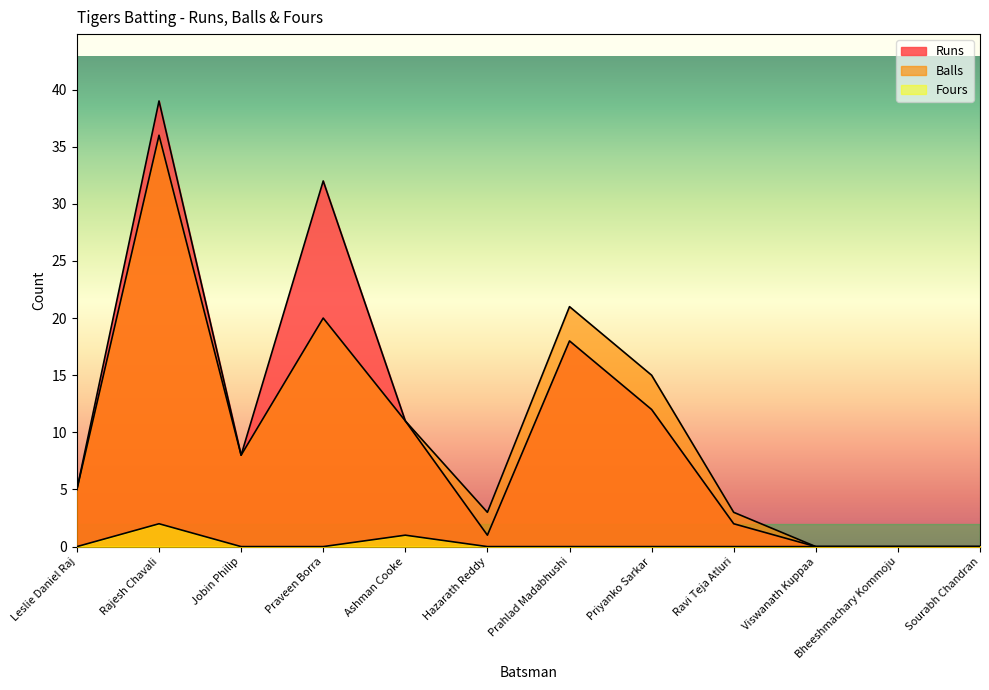

Reading left to right, list all the values displayed in this chart.

Runs: 5	39	8	32	11	1	18	12	2	0	0	0
Balls: 5	36	8	20	11	3	21	15	3	0	0	0
Fours: 0	2	0	0	1	0	0	0	0	0	0	0